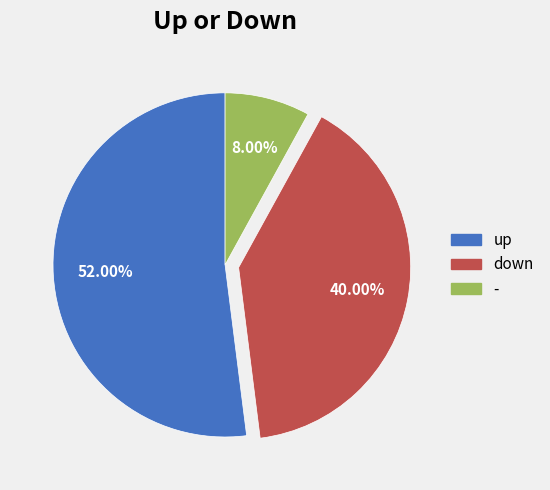

To the nearest percent, what percentage of the pie is up?

52%